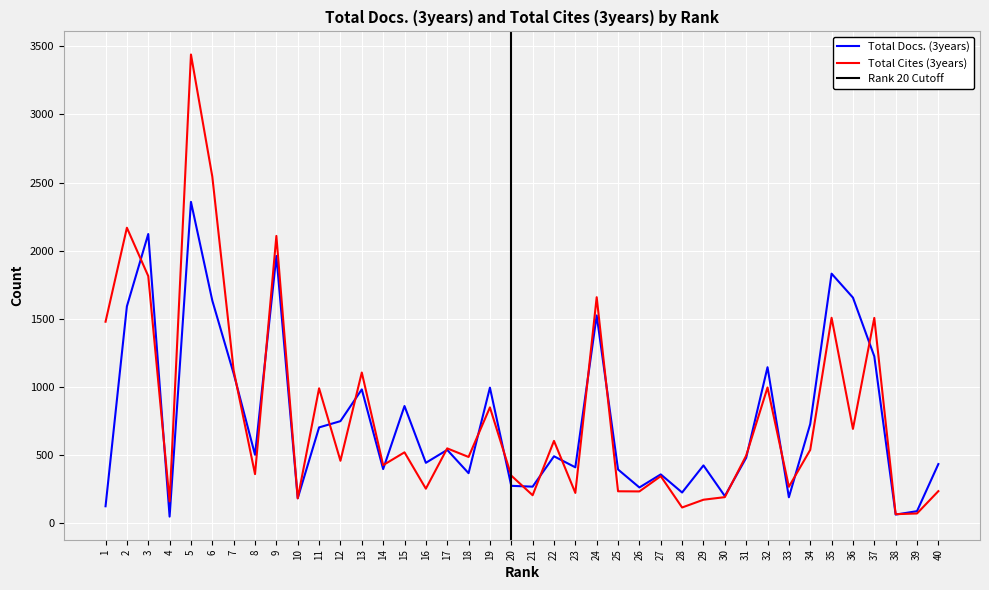

Reading left to right, transcribe all the data shown in this chart.

Total Docs. (3years): 123	1591	2122	47	2358	1633	1097	501	1961	182	702	748	981	396	859	442	537	366	994	273	267	490	409	1524	393	261	357	224	423	198	479	1144	189	727	1831	1655	1224	62	87	433
Total Cites (3years): 1478	2168	1813	159	3440	2543	1120	359	2108	181	989	457	1105	425	519	252	548	485	849	348	204	603	221	1658	233	232	344	114	171	190	495	995	266	537	1507	691	1506	65	70	234